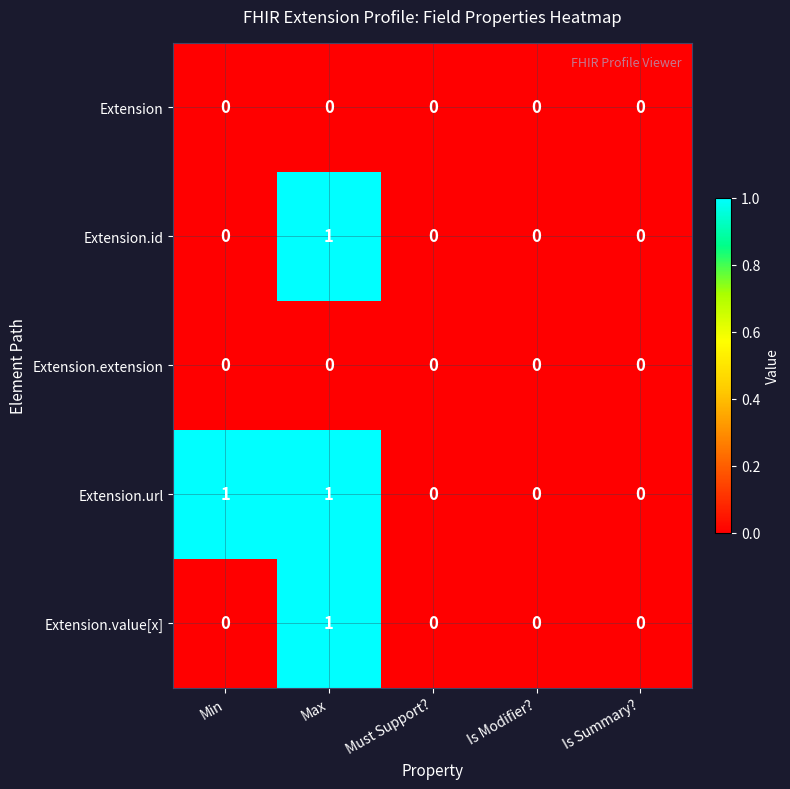

Reading right to left, what are all the values shown in this chart?

Extension: Is Summary?=0	Is Modifier?=0	Must Support?=0	Max=0	Min=0
Extension.id: Is Summary?=0	Is Modifier?=0	Must Support?=0	Max=1	Min=0
Extension.extension: Is Summary?=0	Is Modifier?=0	Must Support?=0	Max=0	Min=0
Extension.url: Is Summary?=0	Is Modifier?=0	Must Support?=0	Max=1	Min=1
Extension.value[x]: Is Summary?=0	Is Modifier?=0	Must Support?=0	Max=1	Min=0